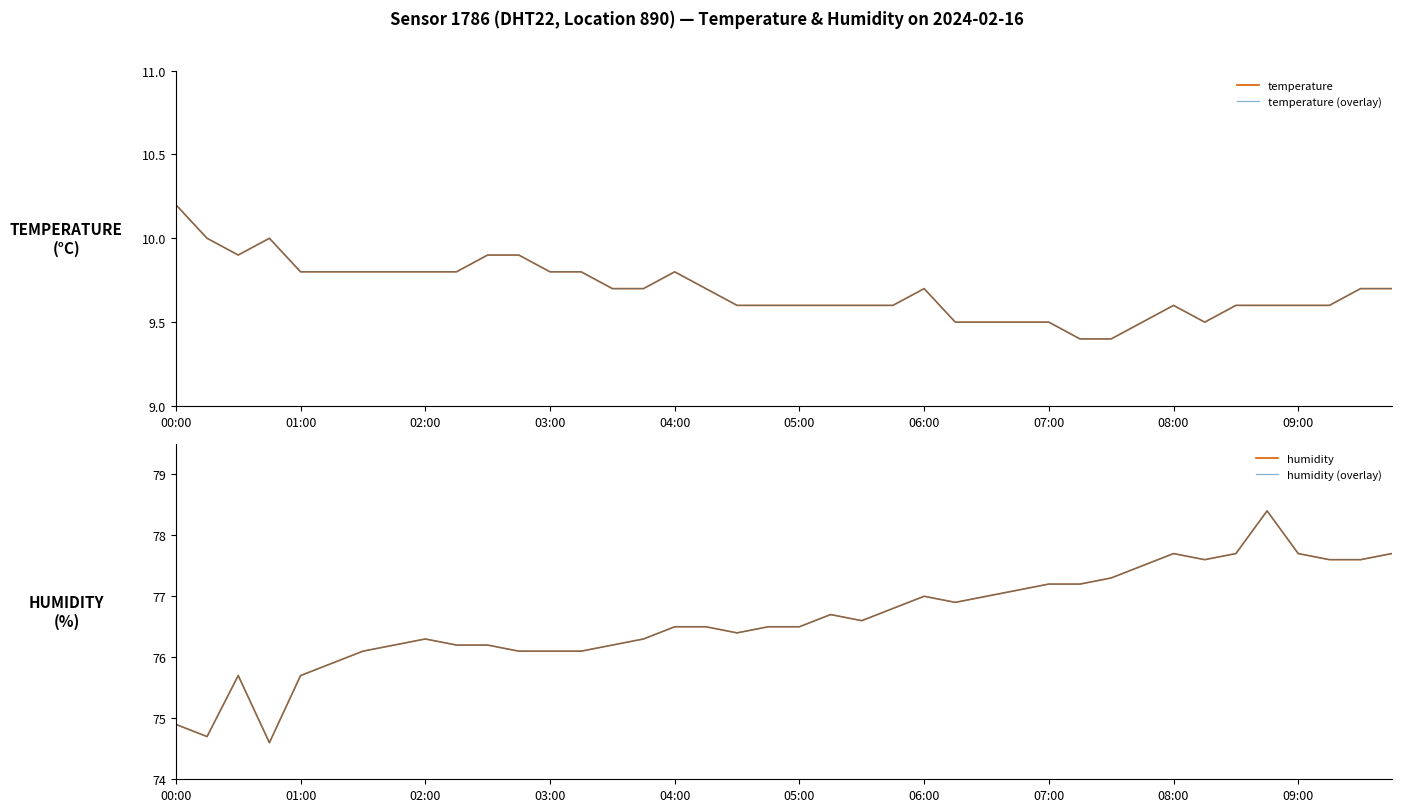

Does the chart have visible grid lines?

No